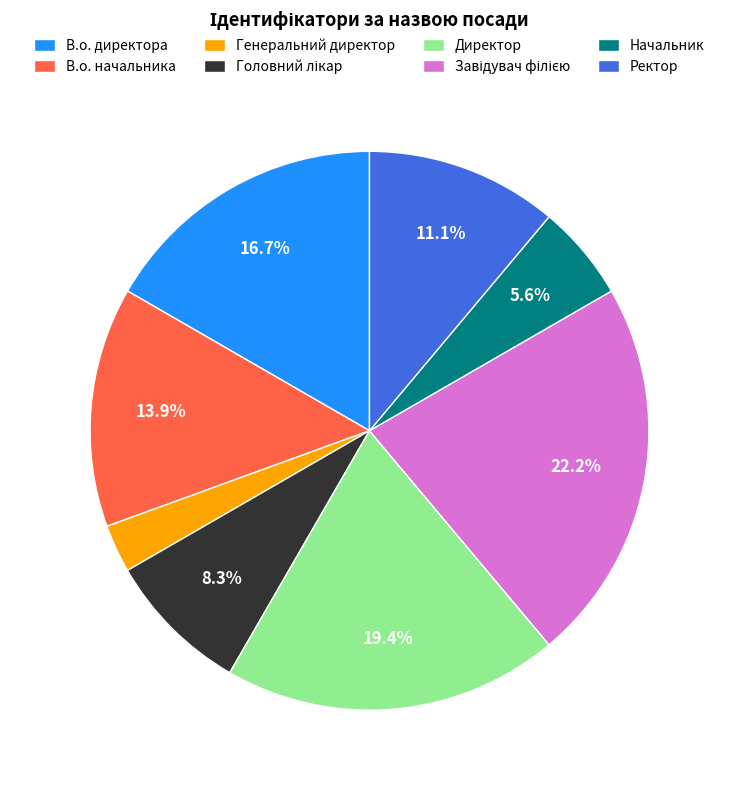

How many segments does this pie chart have?

8